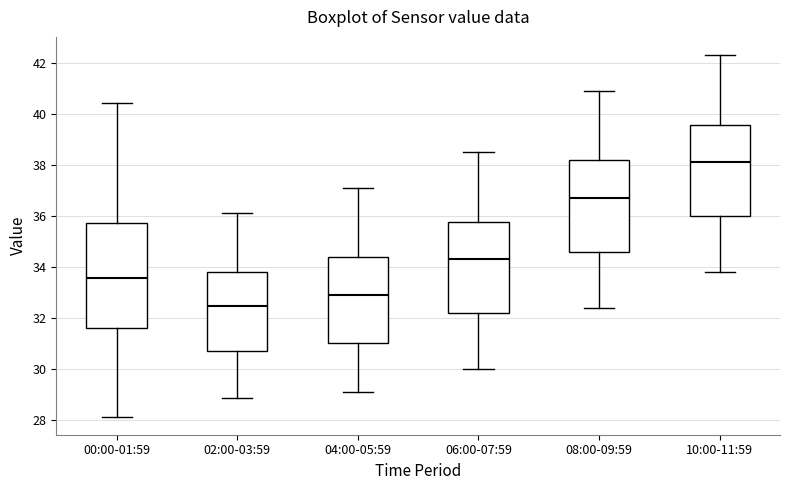

Reading left to right, read every box against the y-axis: the position of its median line, the range the box covers, and the ends of its whiskers. The values are not printed on the chart, so give them approximately, as read against the axis.

00:00-01:59: median 33.6, box 31.6 to 35.8, whiskers 28.2 to 40.4
02:00-03:59: median 32.4, box 30.6 to 33.8, whiskers 28.8 to 36.2
04:00-05:59: median 33.0, box 31.0 to 34.4, whiskers 29.2 to 37.2
06:00-07:59: median 34.4, box 32.2 to 35.8, whiskers 30.0 to 38.6
08:00-09:59: median 36.8, box 34.6 to 38.2, whiskers 32.4 to 41.0
10:00-11:59: median 38.2, box 36.0 to 39.6, whiskers 33.8 to 42.4